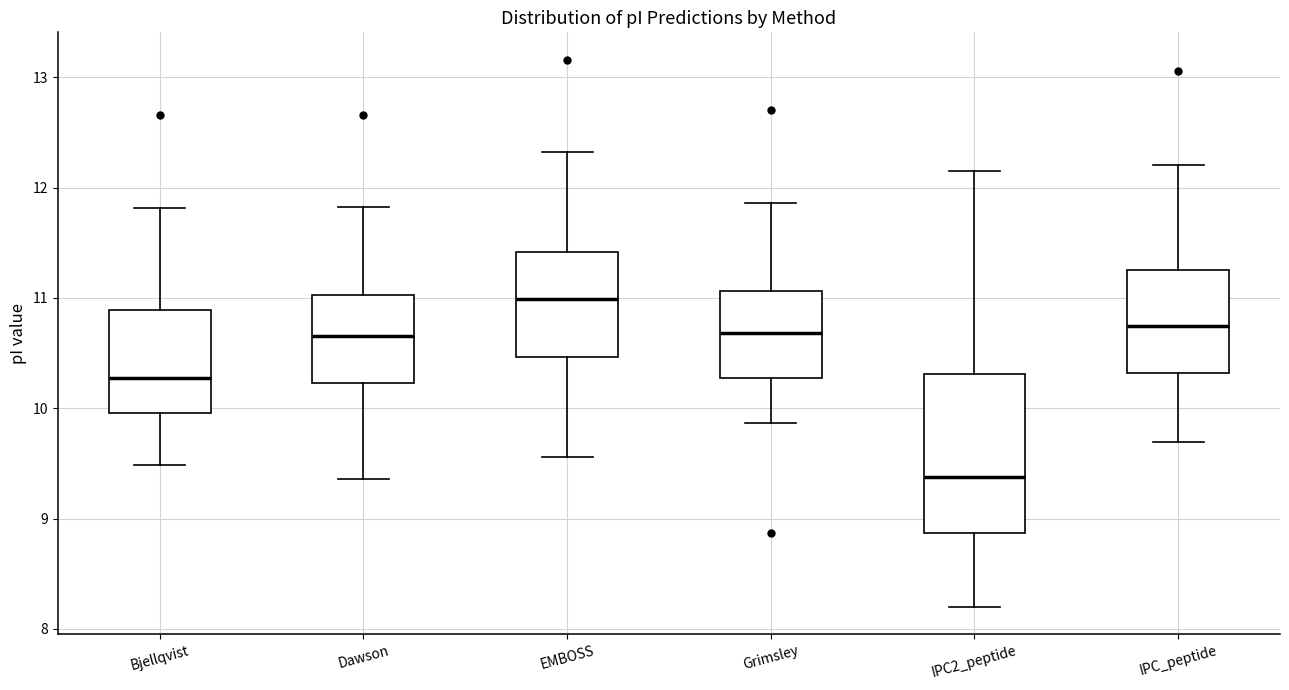

Reading left to right, transcribe this box plot: for each box, give where its median line is, the range the box spans, and where its two whiskers end, as read against the y-axis. The values are not printed on the chart, so give them approximately, as read against the axis.

Bjellqvist: median 10.3, box 10.0 to 10.9, whiskers 9.5 to 11.8
Dawson: median 10.7, box 10.2 to 11.0, whiskers 9.4 to 11.8
EMBOSS: median 11.0, box 10.5 to 11.4, whiskers 9.6 to 12.3
Grimsley: median 10.7, box 10.3 to 11.1, whiskers 9.9 to 11.9
IPC2_peptide: median 9.4, box 8.9 to 10.3, whiskers 8.2 to 12.1
IPC_peptide: median 10.7, box 10.3 to 11.3, whiskers 9.7 to 12.2